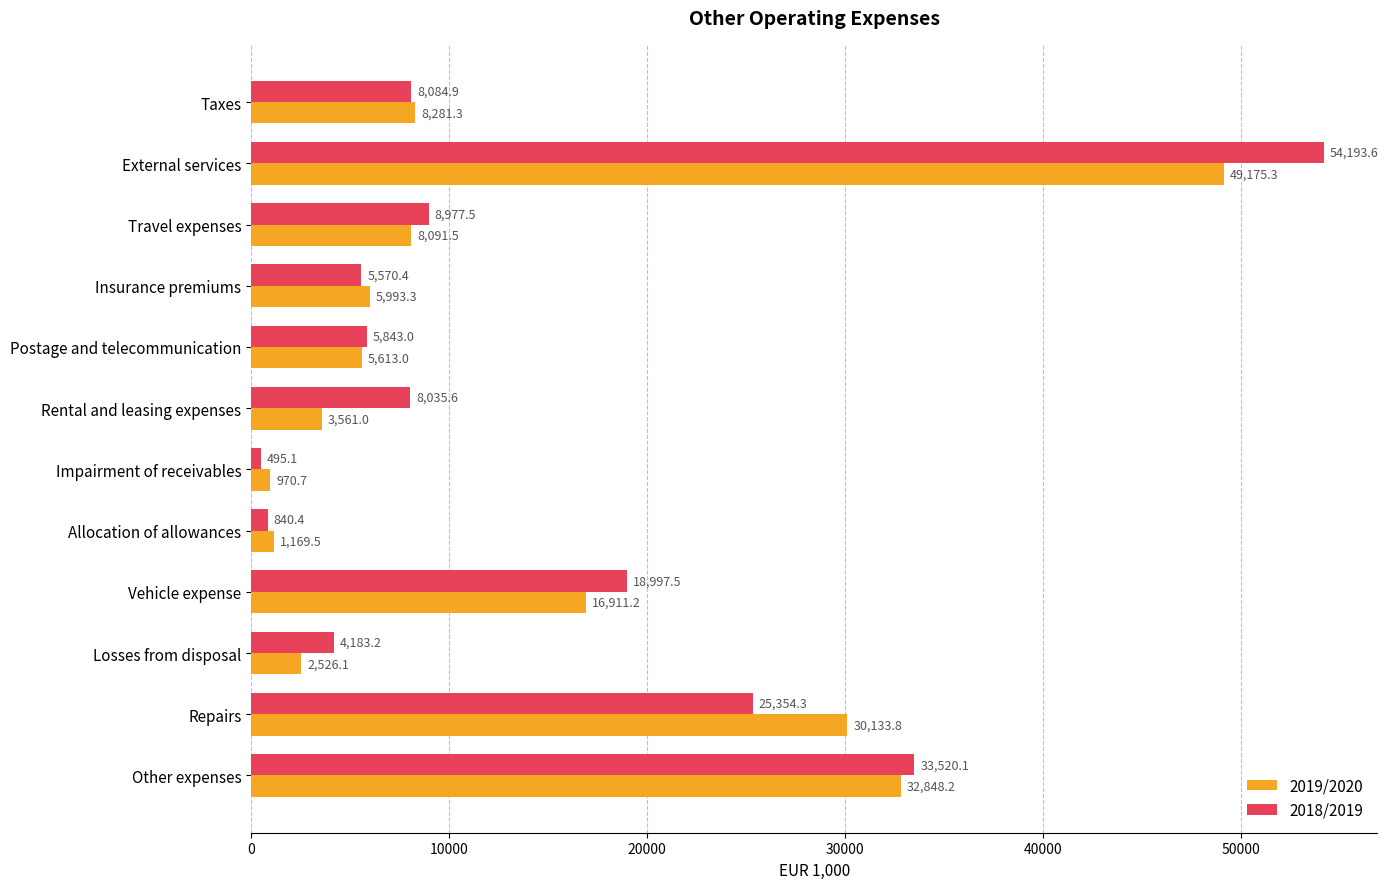

Rank the series by their average value, from lowest to highest.

2019/2020, 2018/2019